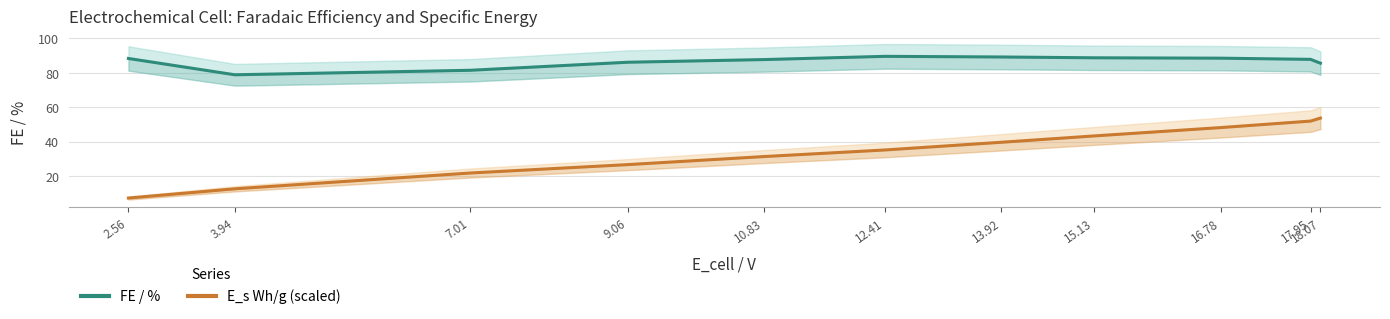

What is the sum of all FE / % values?

952.1